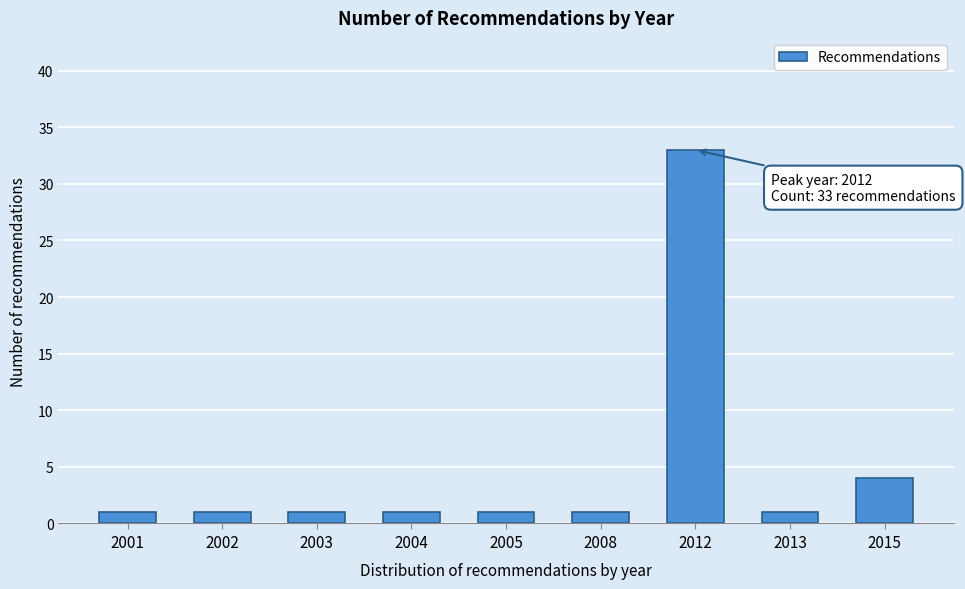

Reading left to right, transcribe all the data shown in this chart.

2001=1	2002=1	2003=1	2004=1	2005=1	2008=1	2012=33	2013=1	2015=4